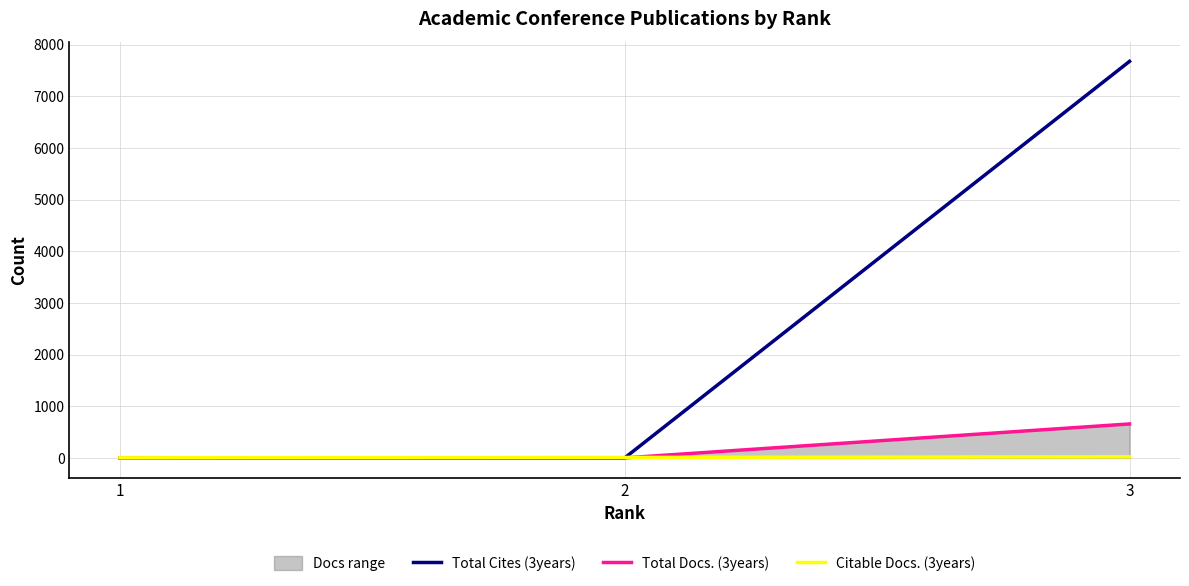

Is it true that Total Cites (3years) equals 4234 at 1?

False